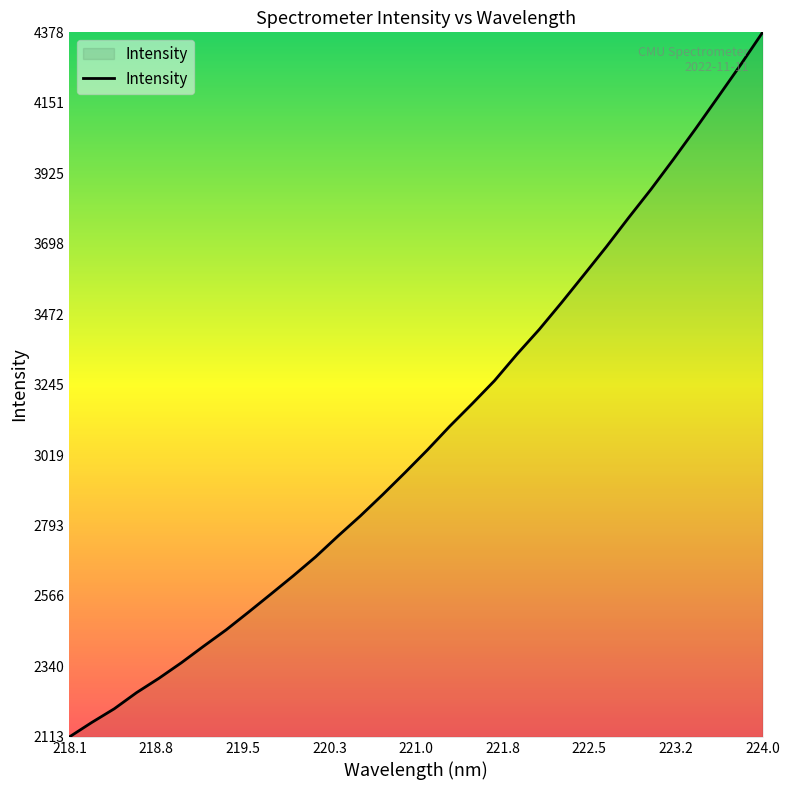

What is the greatest value displayed?

4377.7